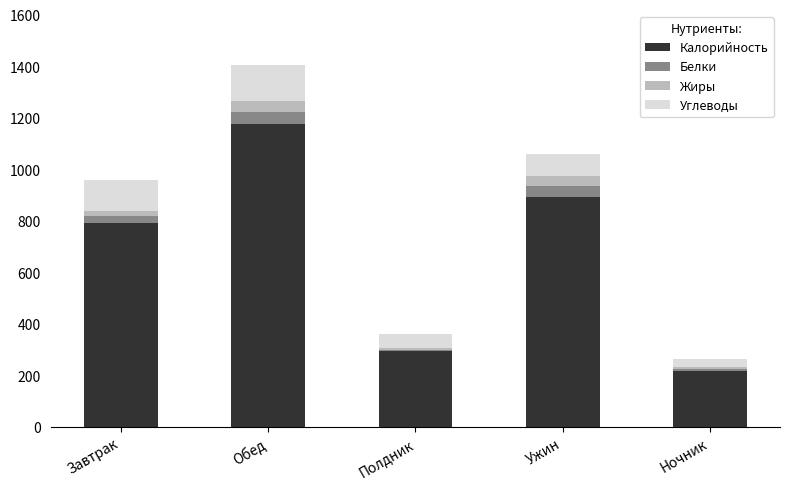

At which category is the sum across all series the highest?

Обед